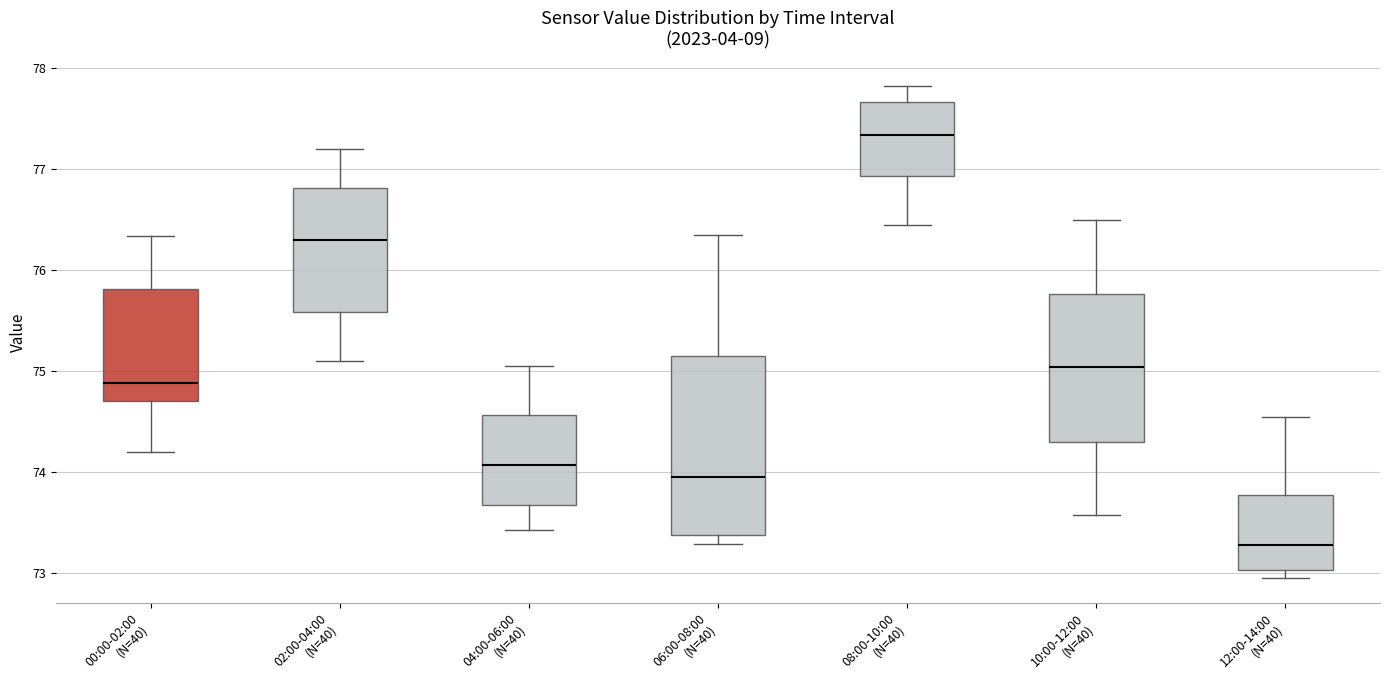

Which box is the tallest, from its lower edge to its upper edge?

06:00-08:00 (N=40)